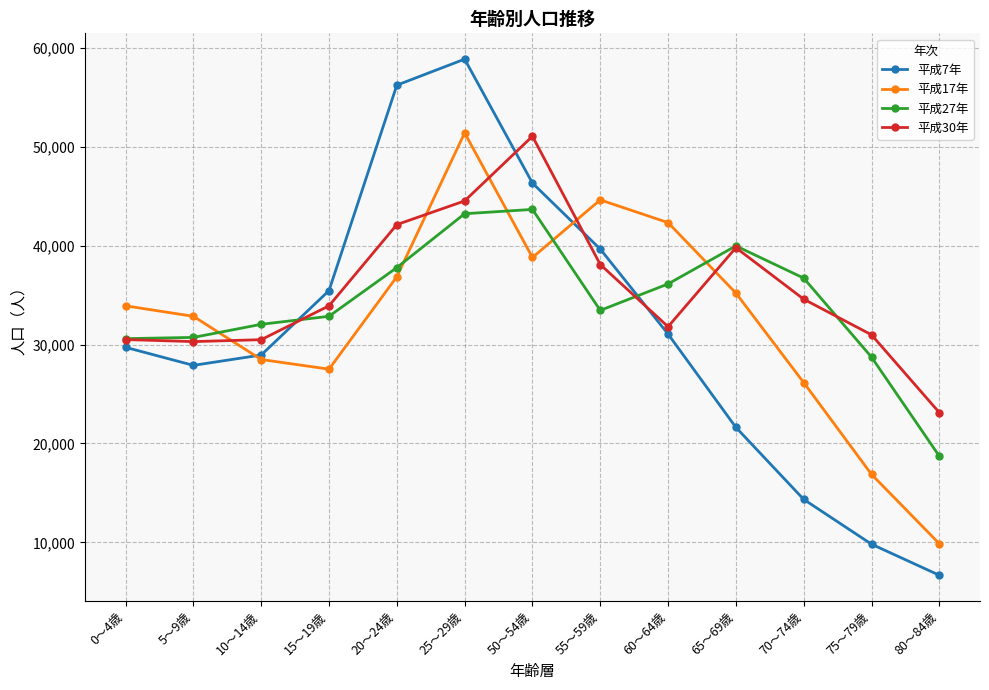

In 平成27年, how many points are higher than both neighbors (excluding endpoints)?

2